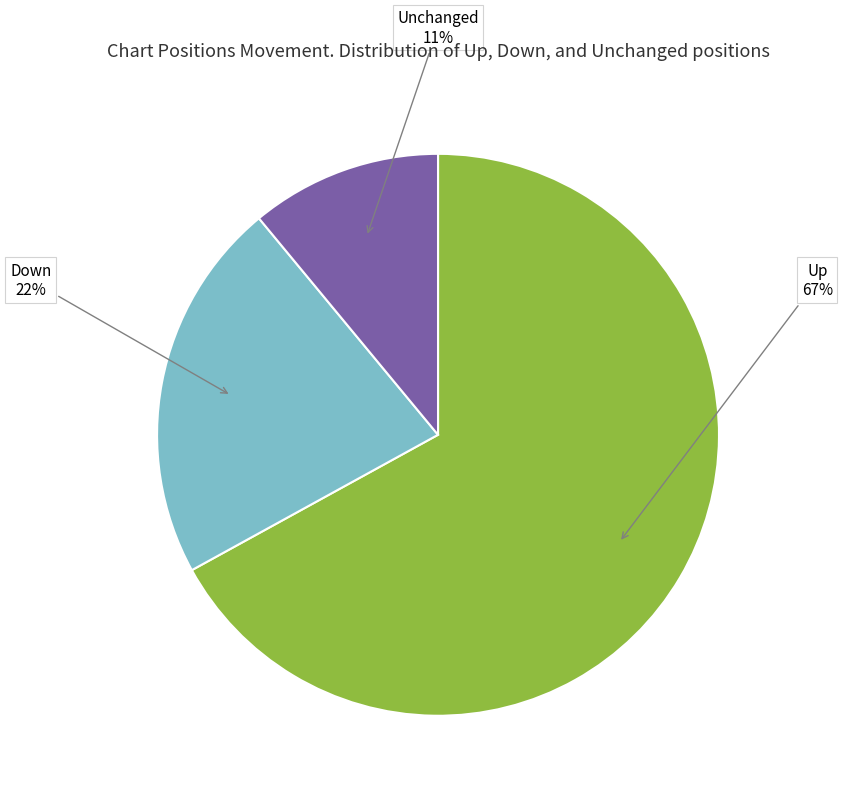

Rank the categories by value from highest to lowest.

Up, Down, Unchanged